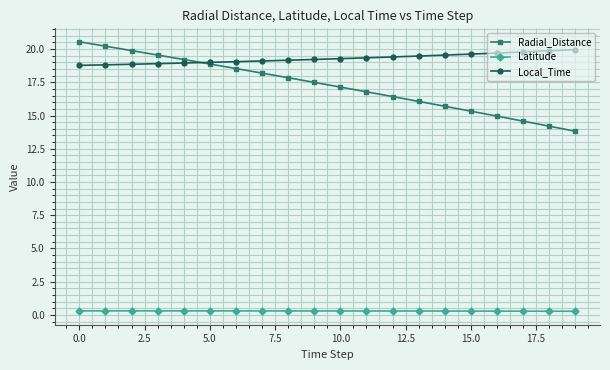

Which series has the largest total across all categories?

Local_Time